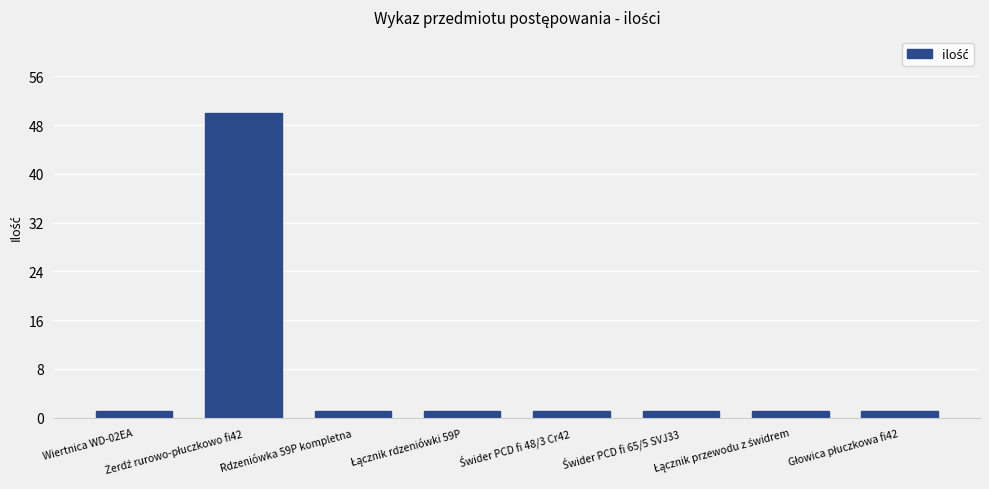

What is the average value?

7